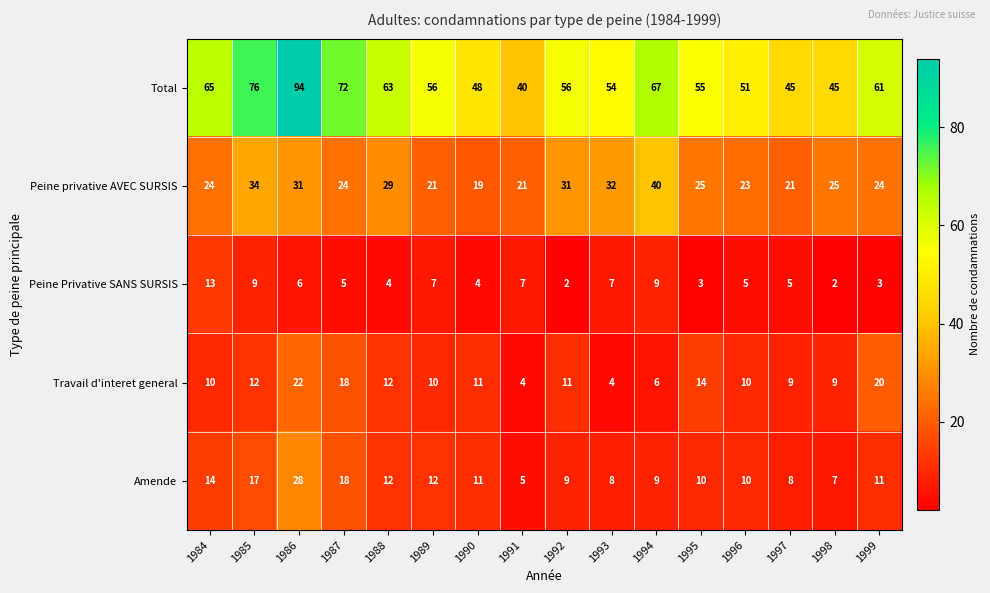

Which series has the largest range (max minus min)?

Total